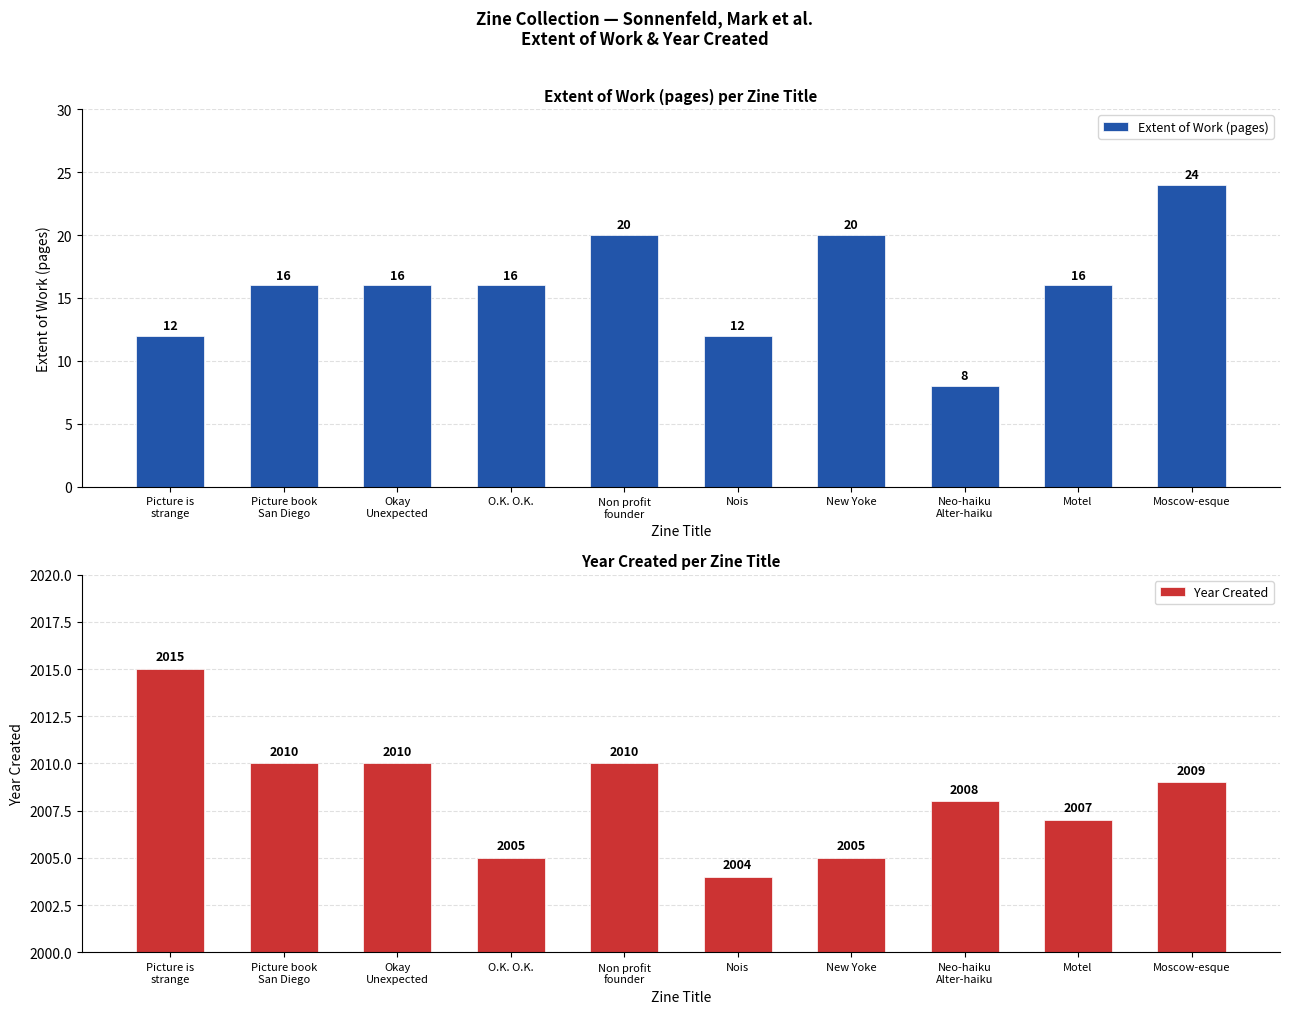

The value of Year Created at Picture book
San Diego is 2010. True or false?

True